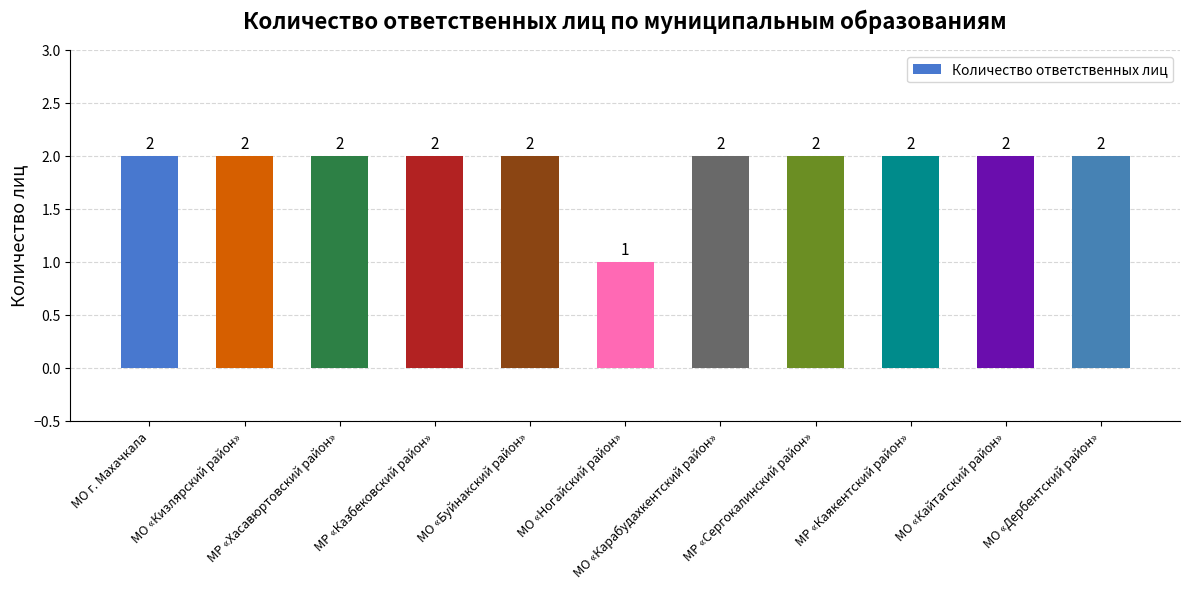

What is the label of the 2nd bar from the left?

МО «Кизлярский район»